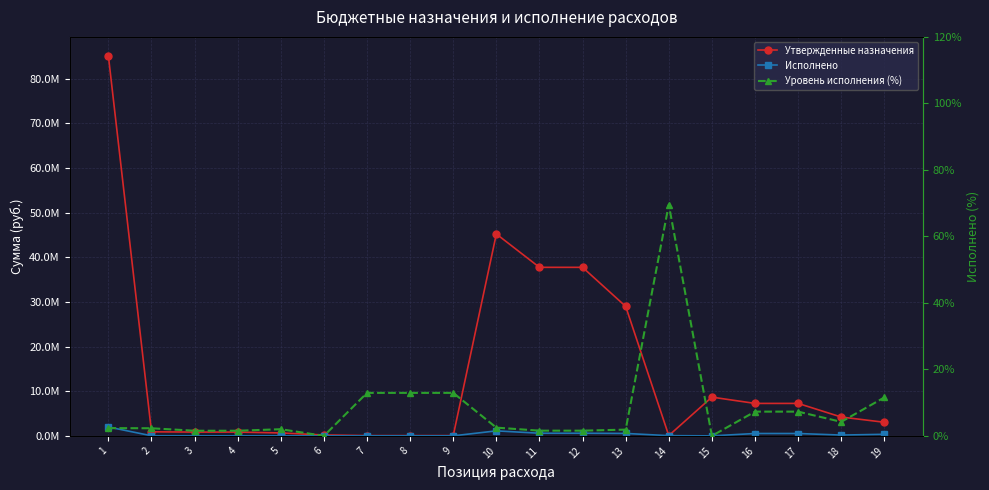

The value of Утвержденные назначения at 1 is 85135242.0. True or false?

True